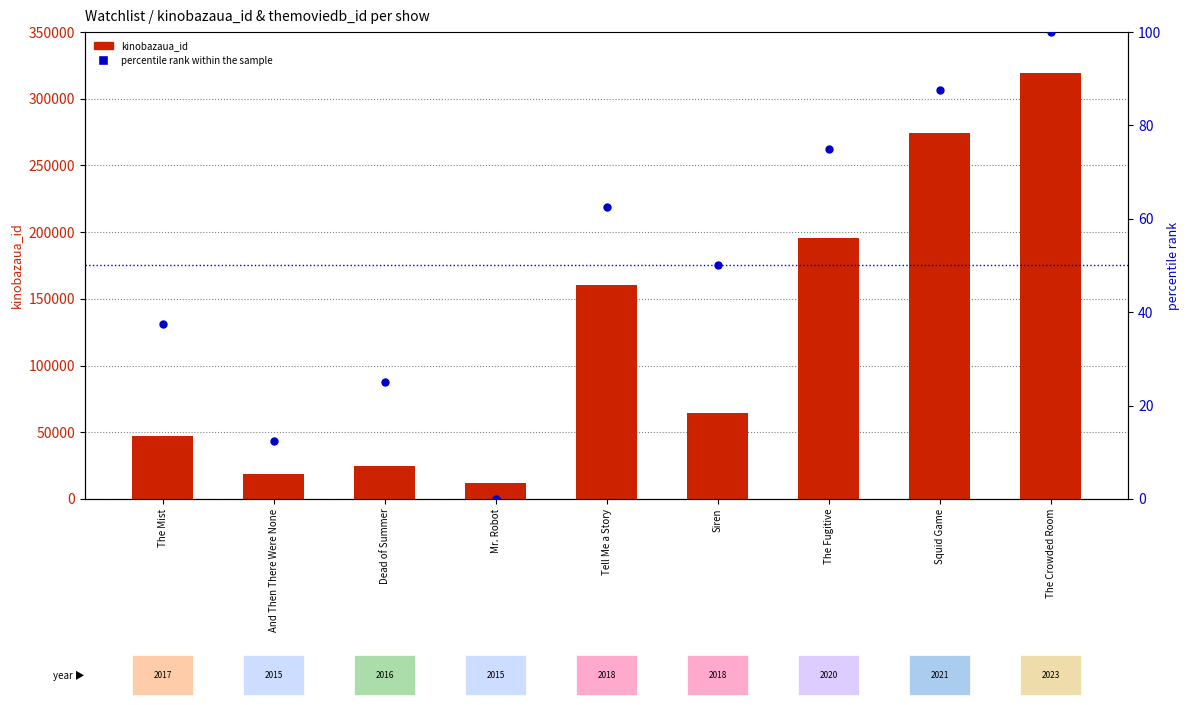

Is the value of kinobazaua_id at Dead of Summer greater than the value of percentile rank within the sample at The Mist?

Yes